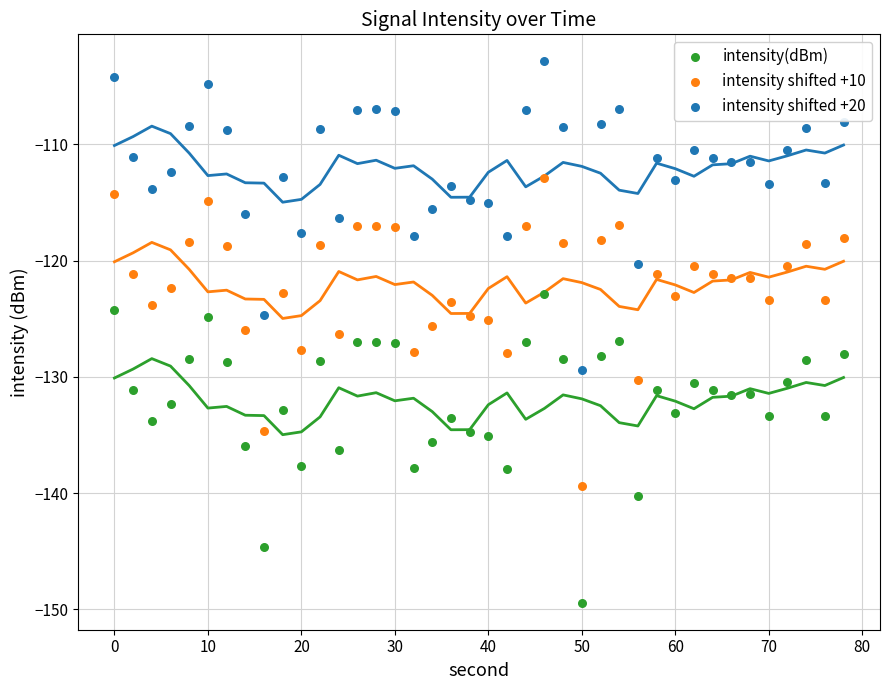

What are all the series names shown in the legend?

intensity(dBm), intensity shifted +10, intensity shifted +20